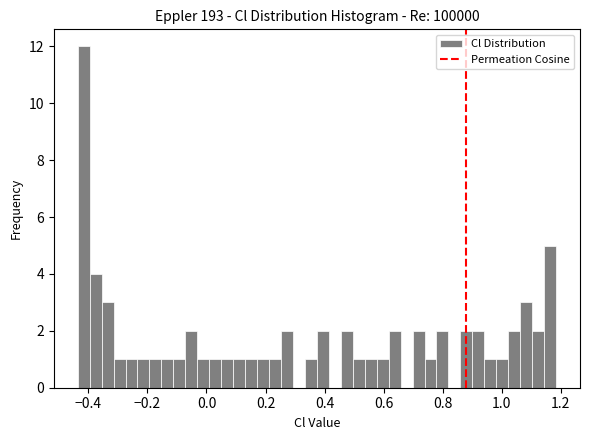

Read against the x-axis, roughly where is the centre of the tallest bar?

-0.42